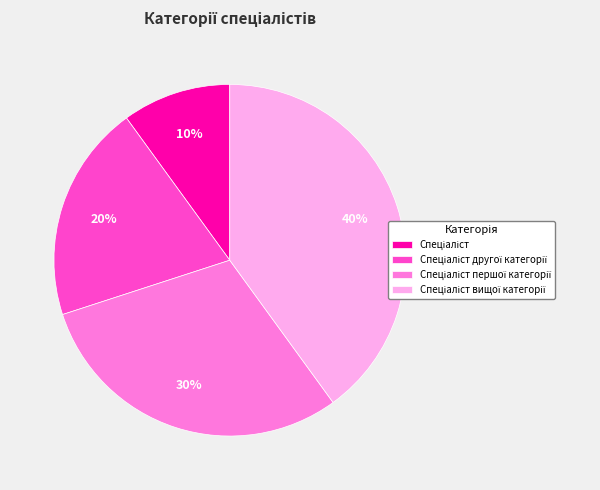

Is there any slice that represents more than half of the pie?

No